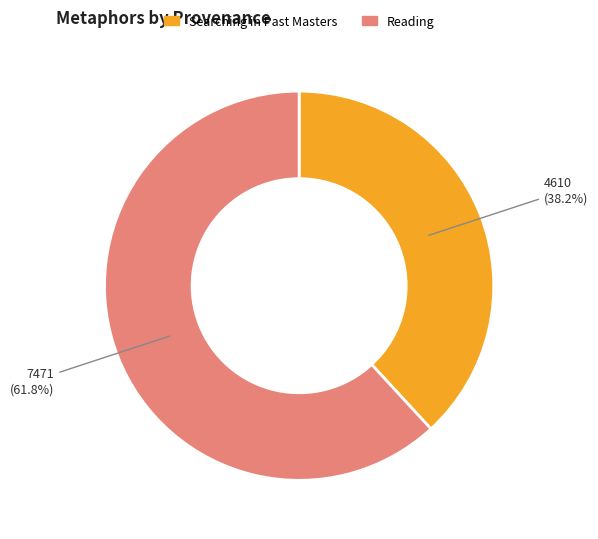

Combined, what portion of the pie is Reading and Searching in Past Masters?

100.0%